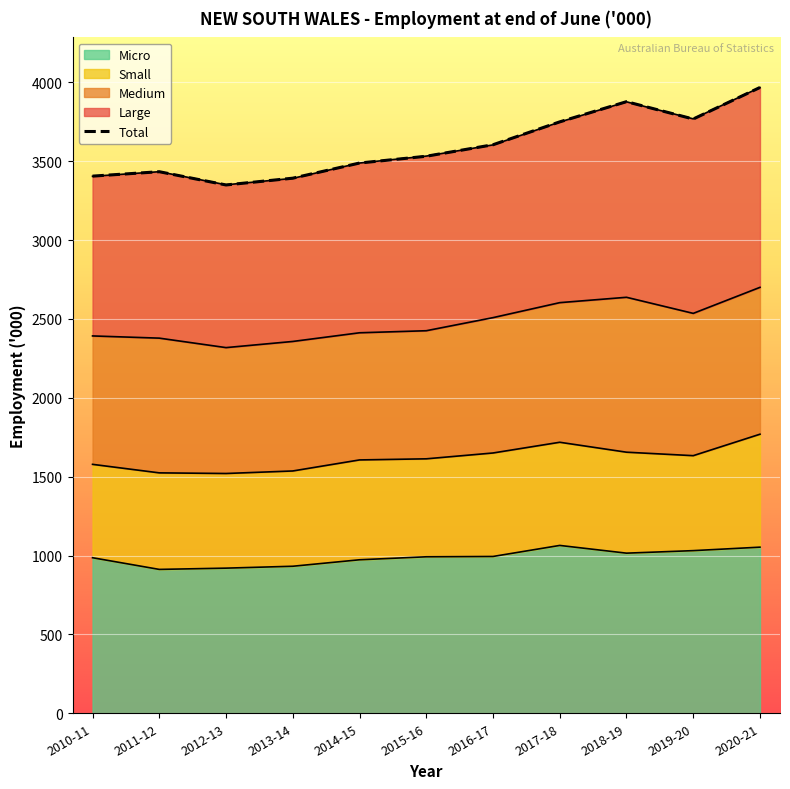

Reading left to right, transcribe all the data shown in this chart.

Micro: 986	912	920	932	973	992	994	1064	1015	1031	1053
Small: 592	612	600	604	633	621	656	654	640	602	716
Medium: 814	854	798	821	806	812	858	885	982	902	931
Large: 1012	1055	1032	1034	1076	1107	1095	1145	1239	1233	1267
Total: 3405	3433	3349	3392	3488	3531	3604	3749	3877	3767	3967